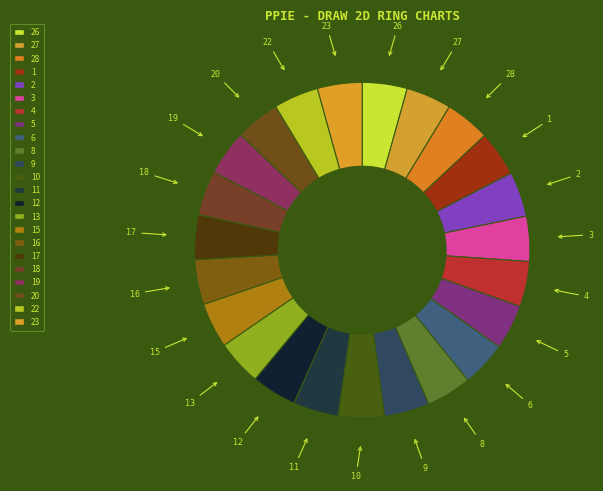

Count the number of slices in the pie.

23